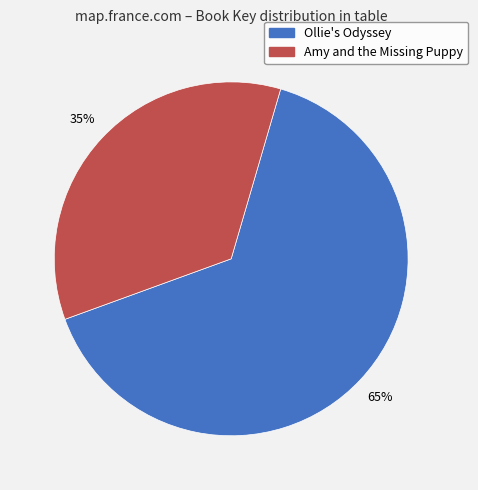

Combined, do Ollie's Odyssey and Amy and the Missing Puppy account for over 50%?

Yes